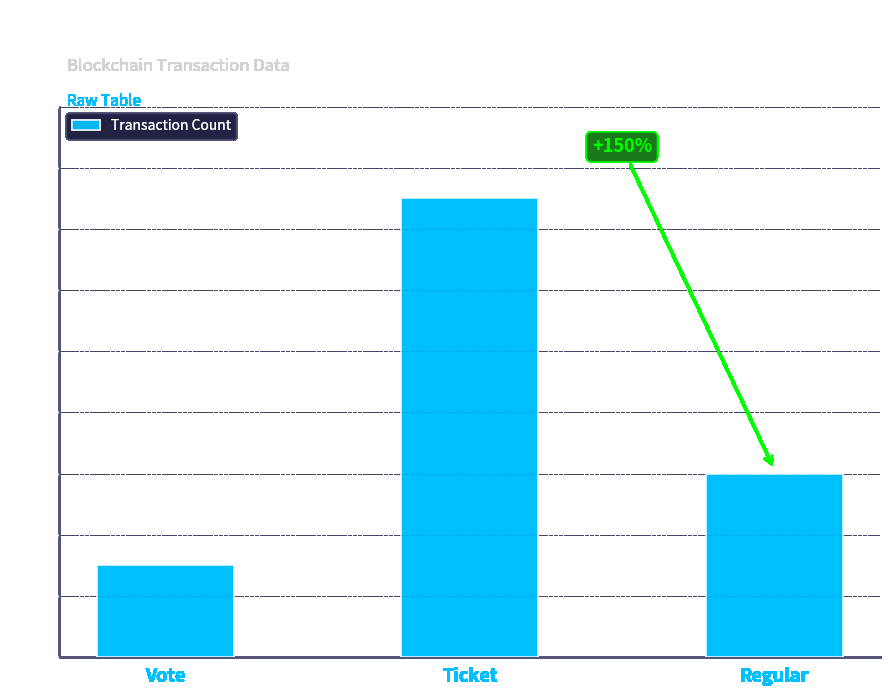

Rank the categories by value from lowest to highest.

Vote, Regular, Ticket